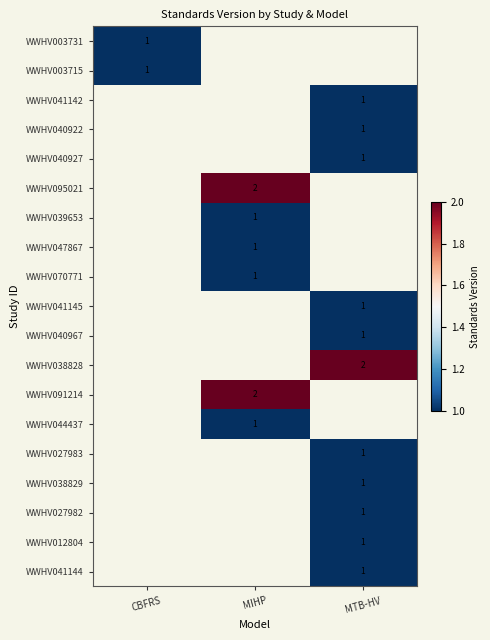

What is the minimum value shown in the chart?

1.0